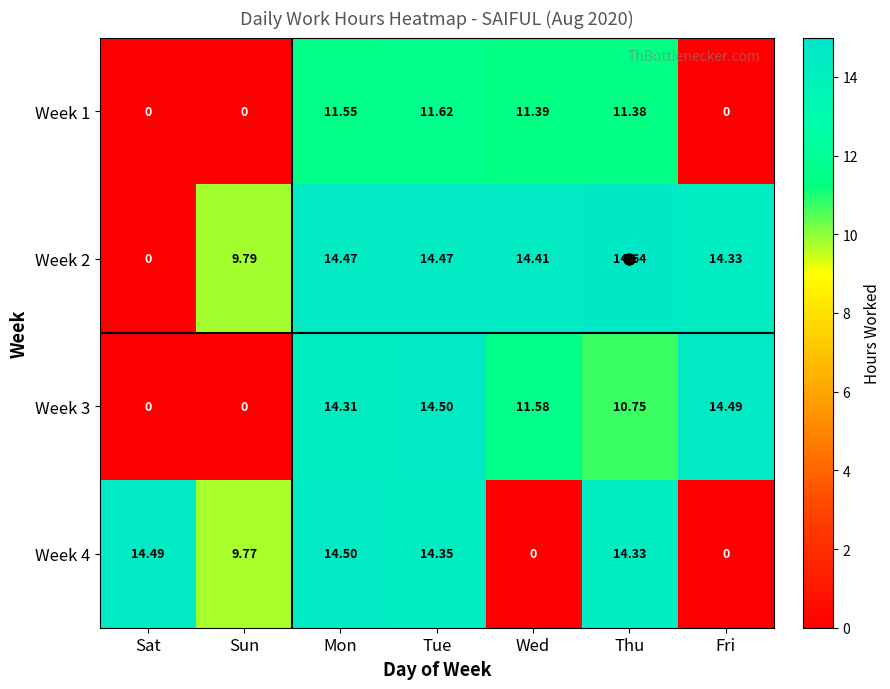

At which label does Week 4 reach its peak?

Mon